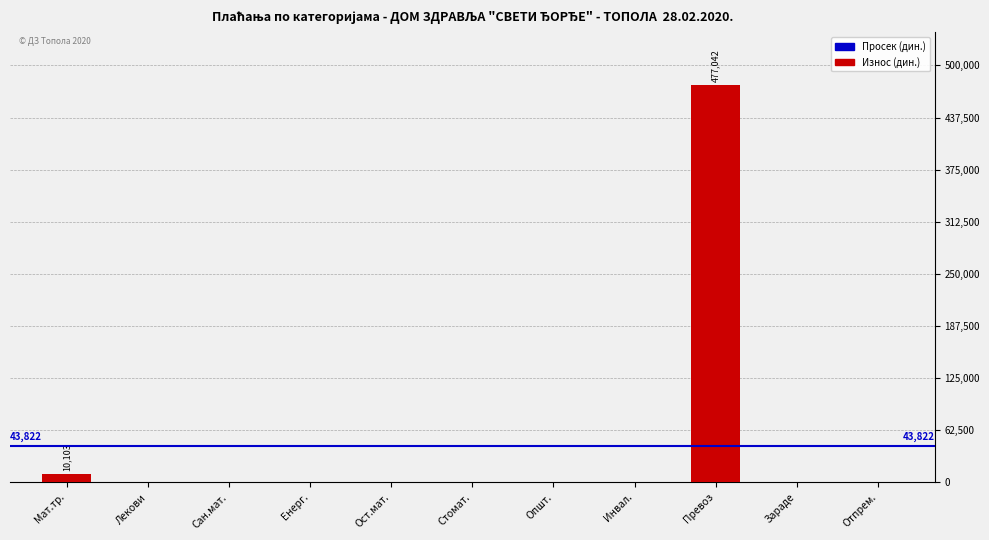

Are the bars horizontal?

No